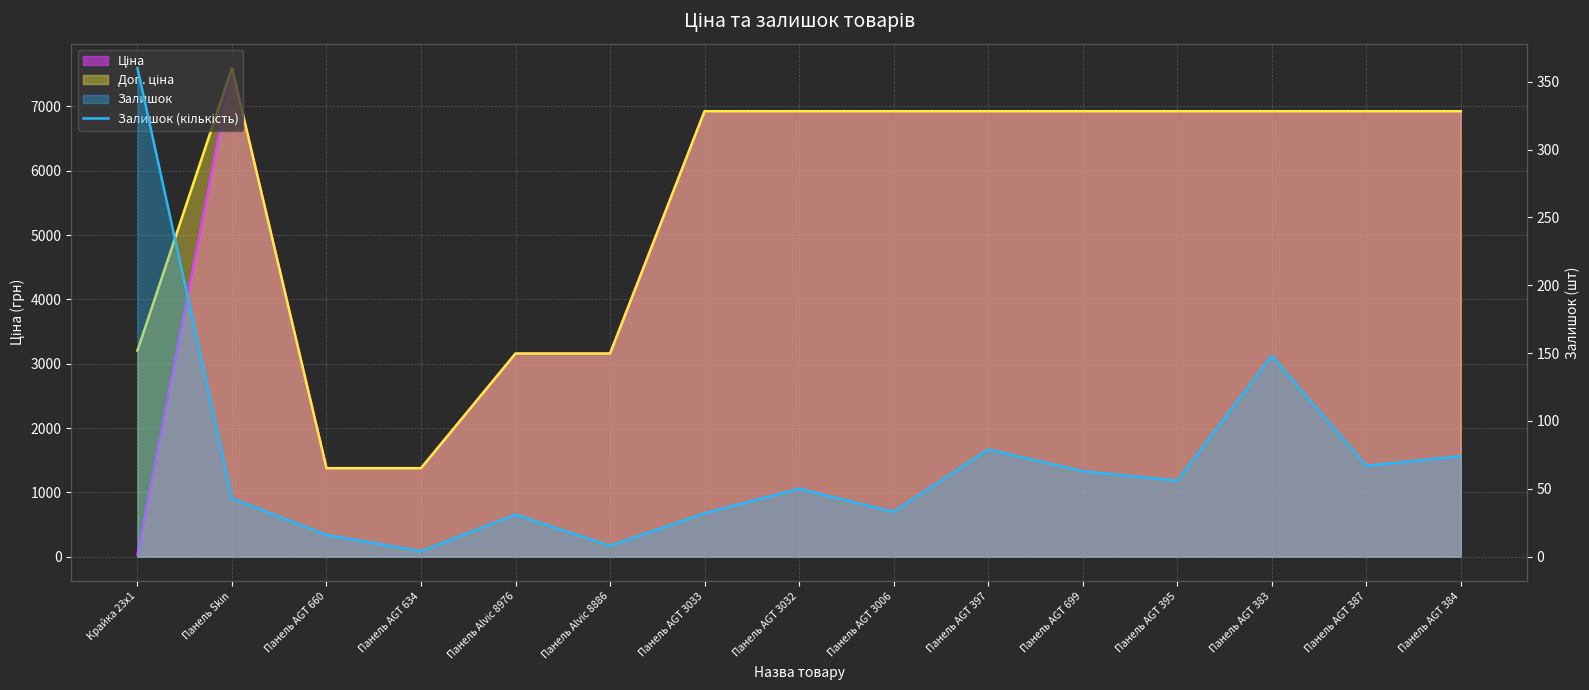

True or false: the data shows 7 at Панель AGT 660.

False